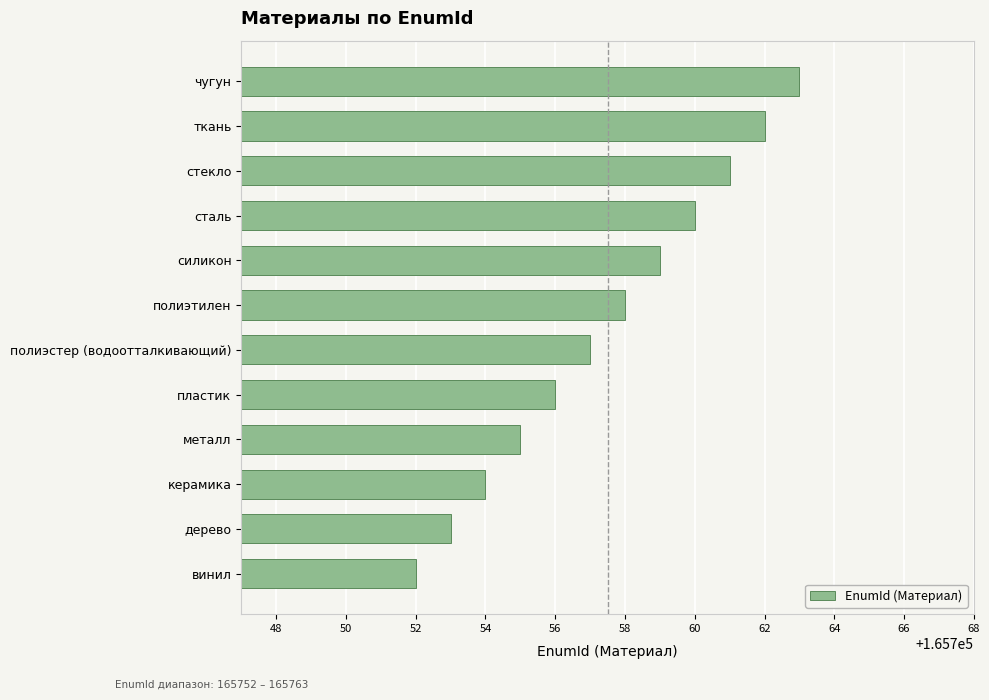

List the labels in order of value, largest first.

чугун, ткань, стекло, сталь, силикон, полиэтилен, полиэстер (водоотталкивающий), пластик, металл, керамика, дерево, винил